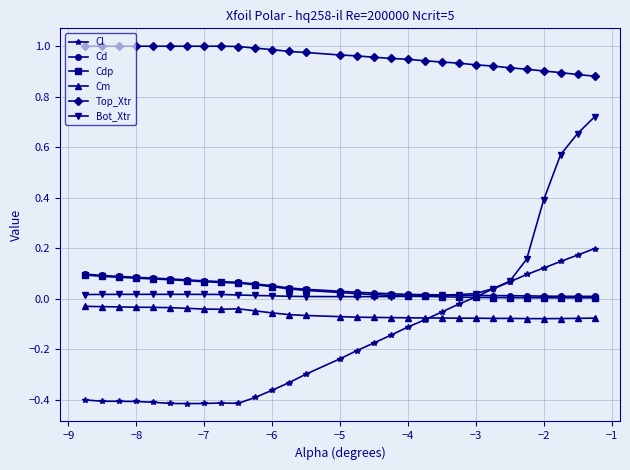

True or false: Top_Xtr and Cm intersect in this chart.

False